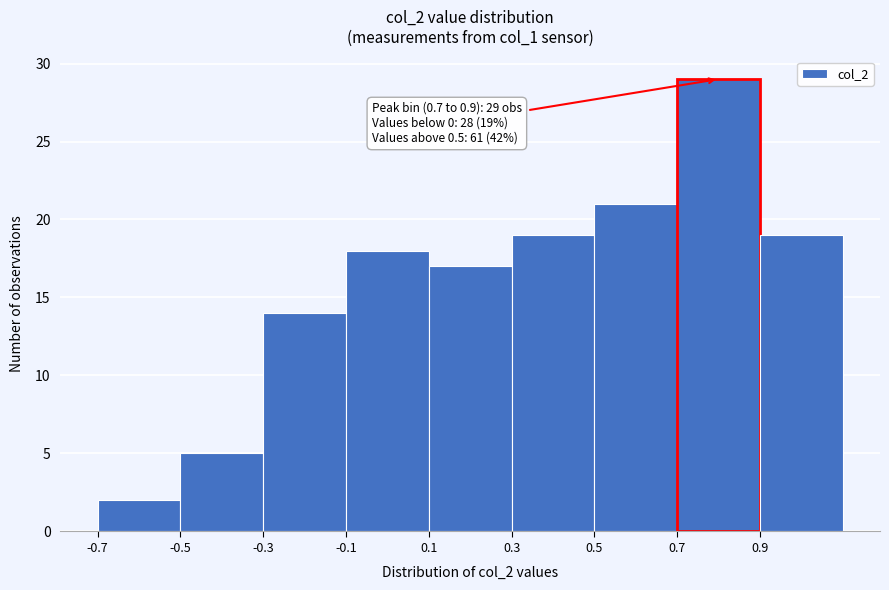

Which range on the x-axis has the tallest bar?

0.7 to 0.9